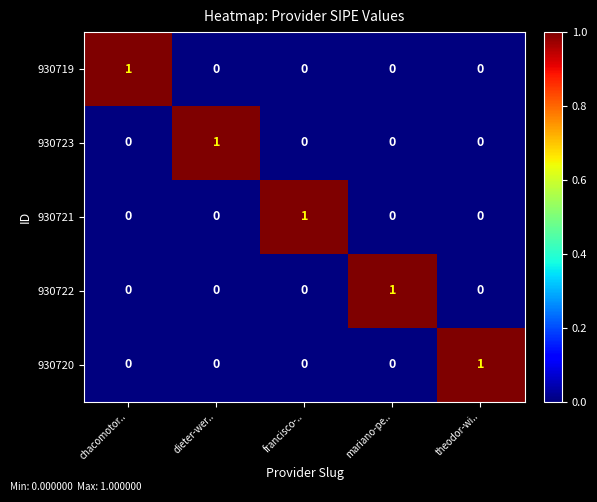

Count the number of categories in the chart.

5